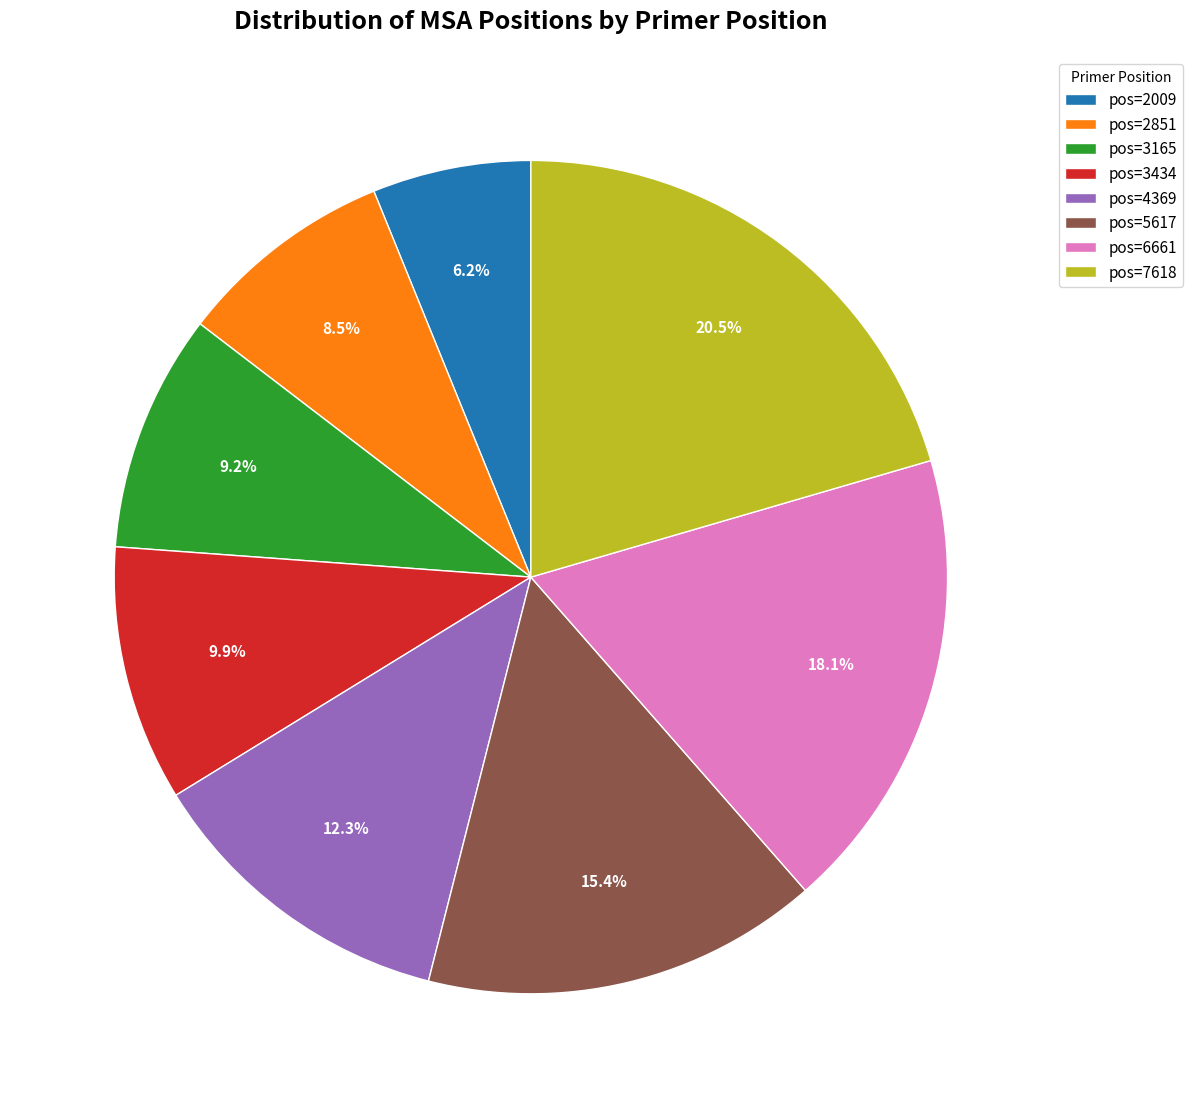

What percentage is NOT represented by pos=6661?

81.9%